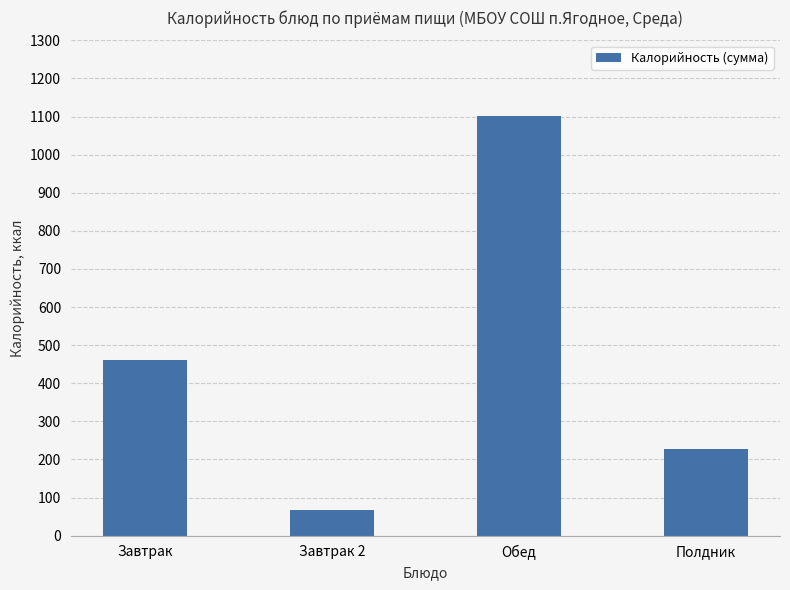

Rank the categories by value from lowest to highest.

Завтрак 2, Полдник, Завтрак, Обед